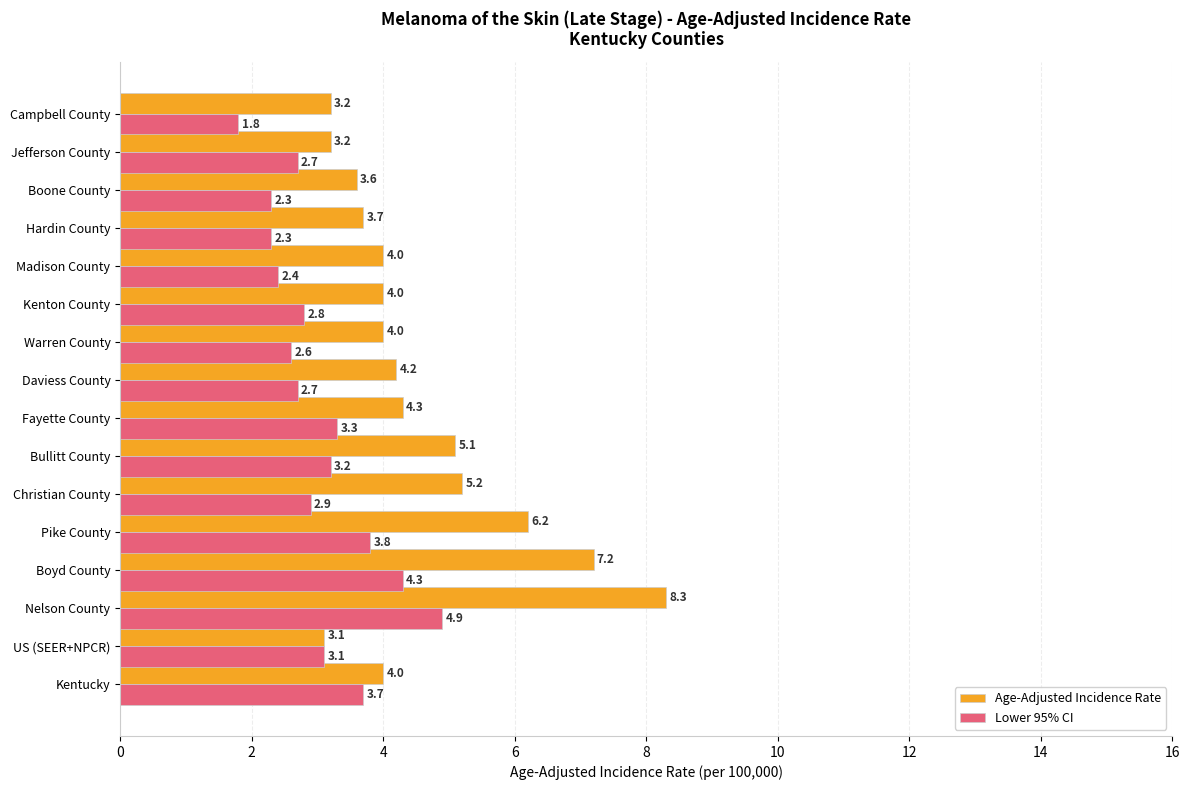

List the series in order of their peak value, lowest first.

Lower 95% CI, Age-Adjusted Incidence Rate